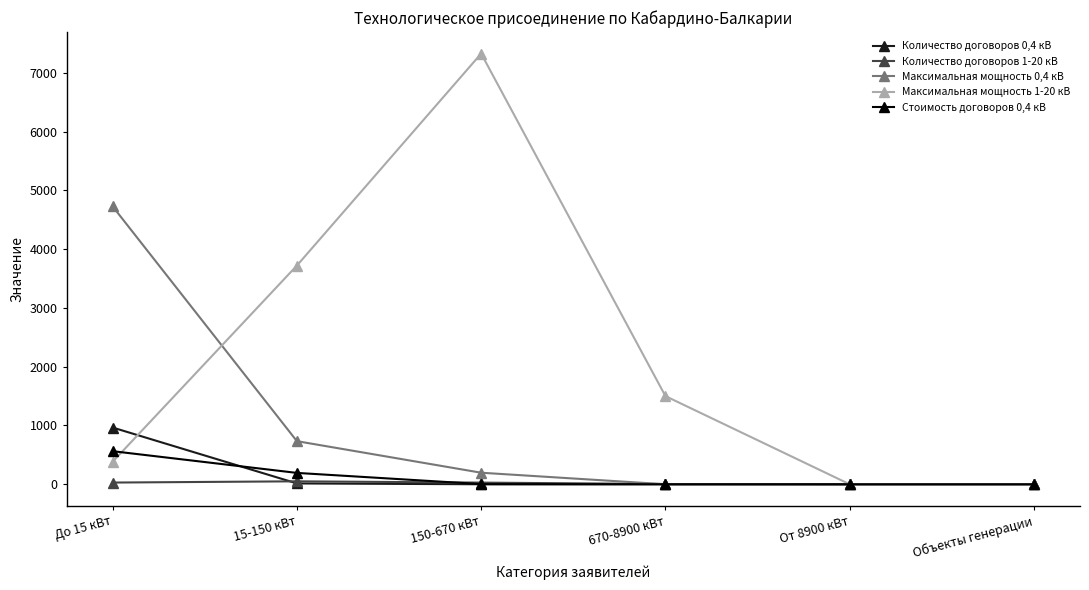

Rank the series by their maximum value, from highest to lowest.

Максимальная мощность 1-20 кВ, Максимальная мощность 0,4 кВ, Количество договоров 0,4 кВ, Стоимость договоров 0,4 кВ, Количество договоров 1-20 кВ